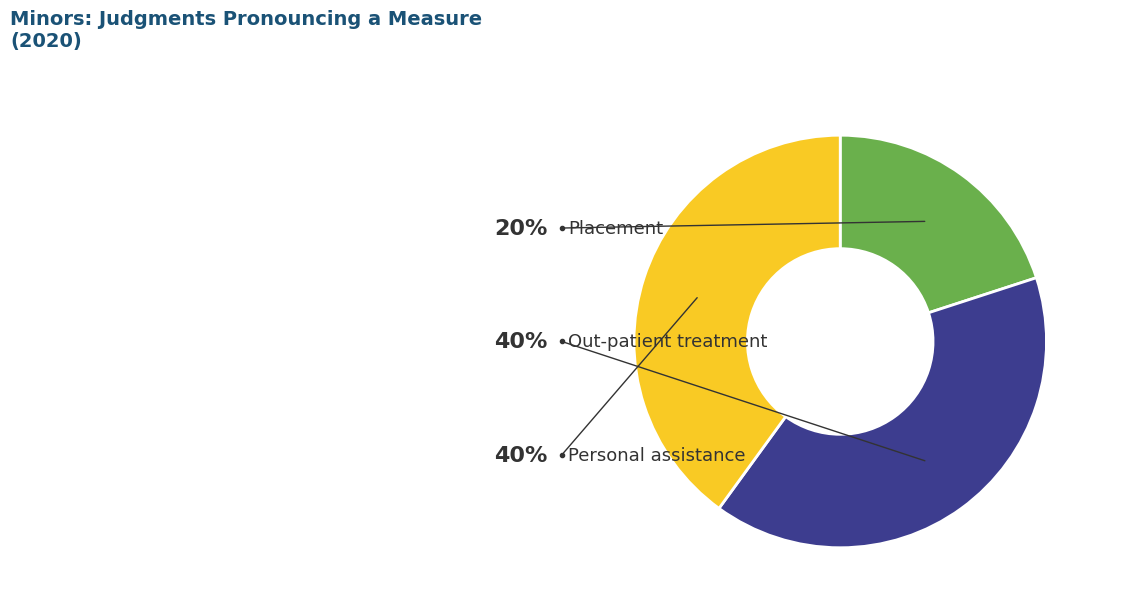

Is there a majority slice in this chart?

No